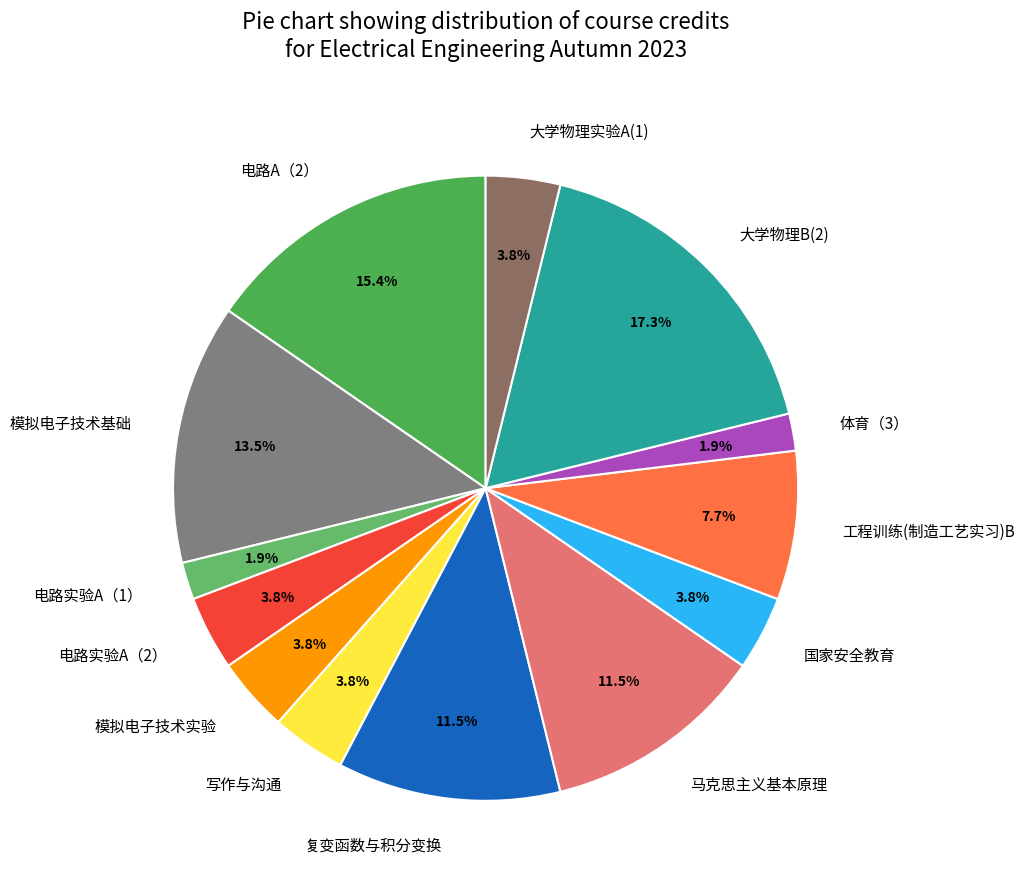

Does any single category account for the majority?

No